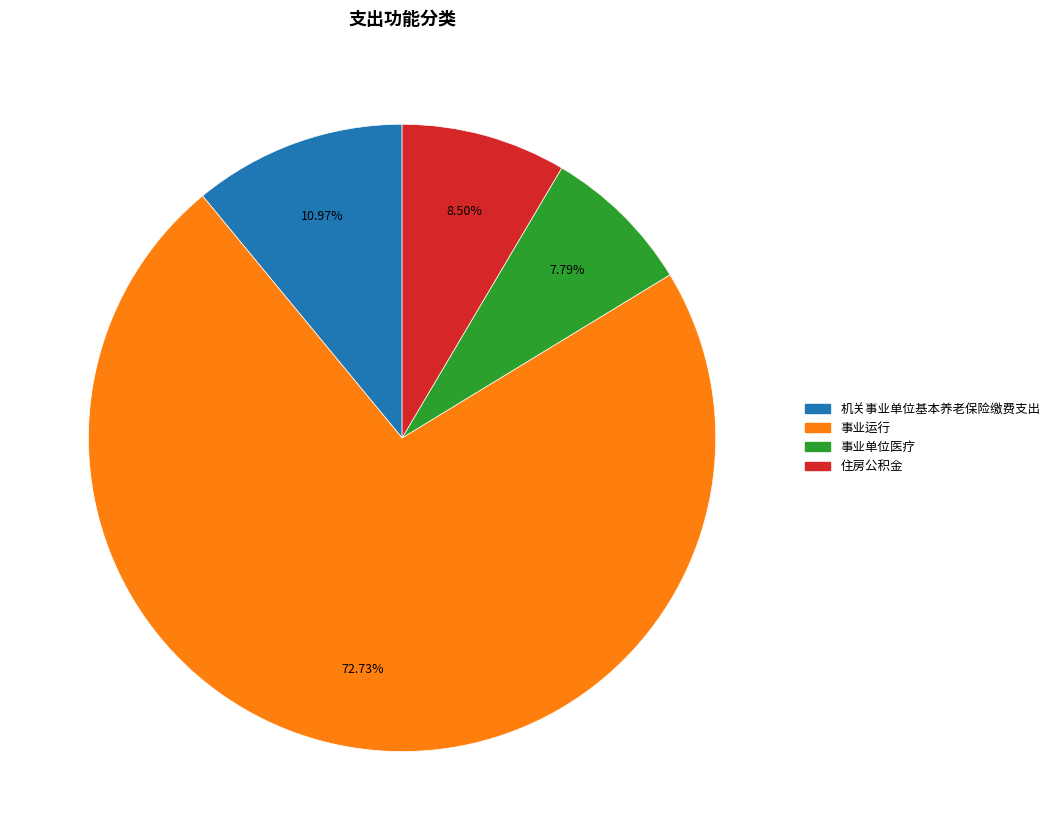

Is there any slice that represents more than half of the pie?

Yes